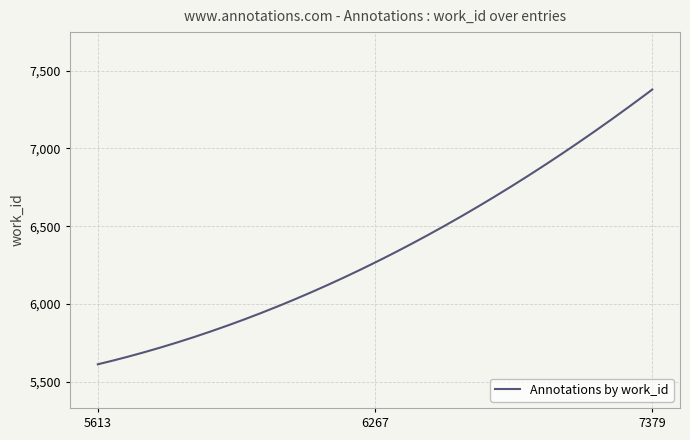

What is the maximum value shown in the chart?

7379.0